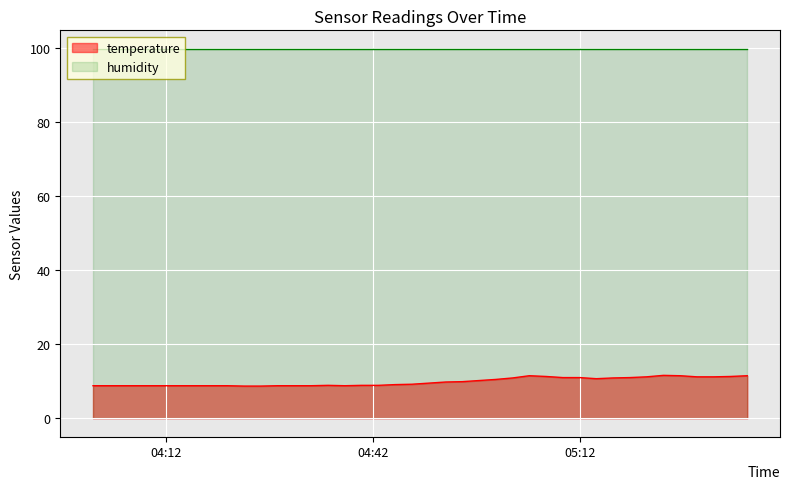

True or false: humidity and temperature intersect in this chart.

False